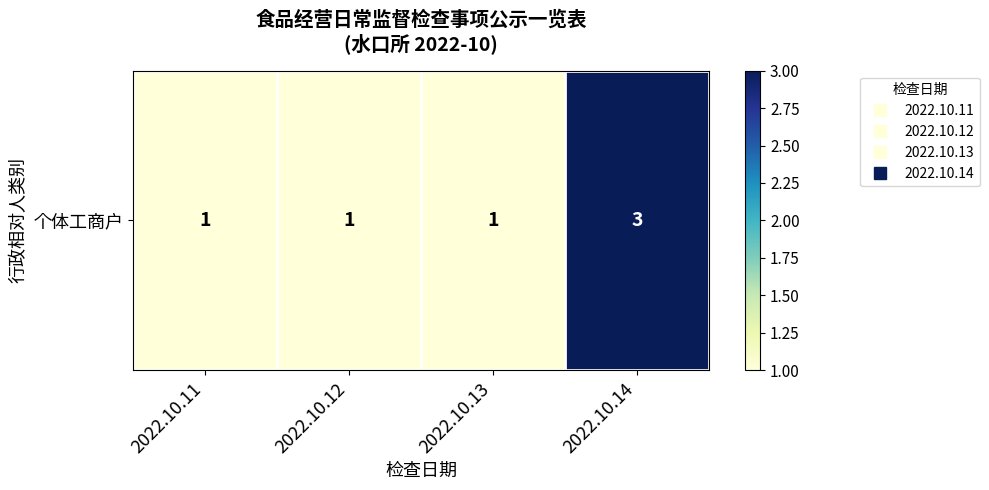

How many values exceed 1?

1